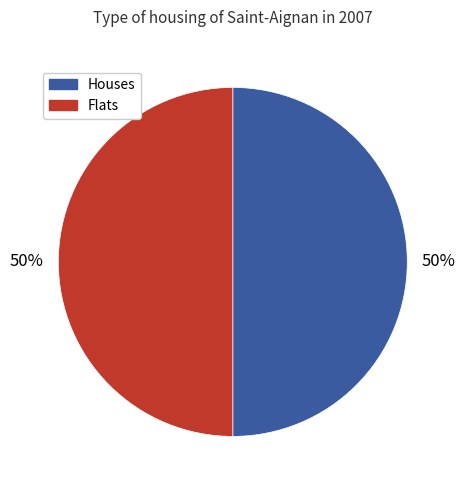

Do Flats and Houses together represent more than half of the pie?

Yes